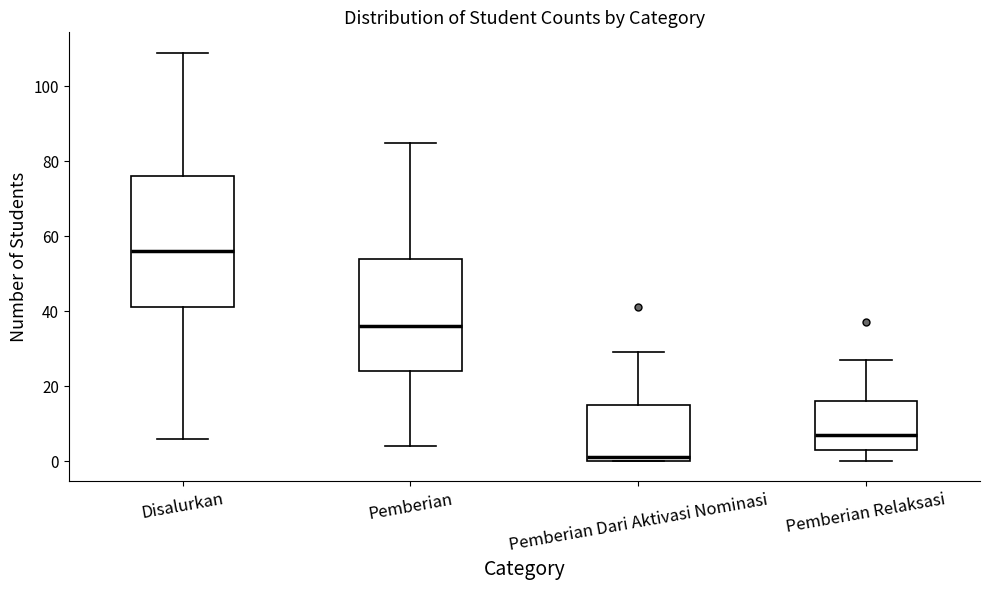

Reading left to right, read every box against the y-axis: the position of its median line, the range the box covers, and the ends of its whiskers. The values are not printed on the chart, so give them approximately, as read against the axis.

Disalurkan: median 56, box 42 to 76, whiskers 6 to 110
Pemberian: median 36, box 24 to 54, whiskers 4 to 86
Pemberian Dari Aktivasi Nominasi: median 2, box 0 to 16, whiskers 0 to 30
Pemberian Relaksasi: median 8, box 4 to 16, whiskers 0 to 28